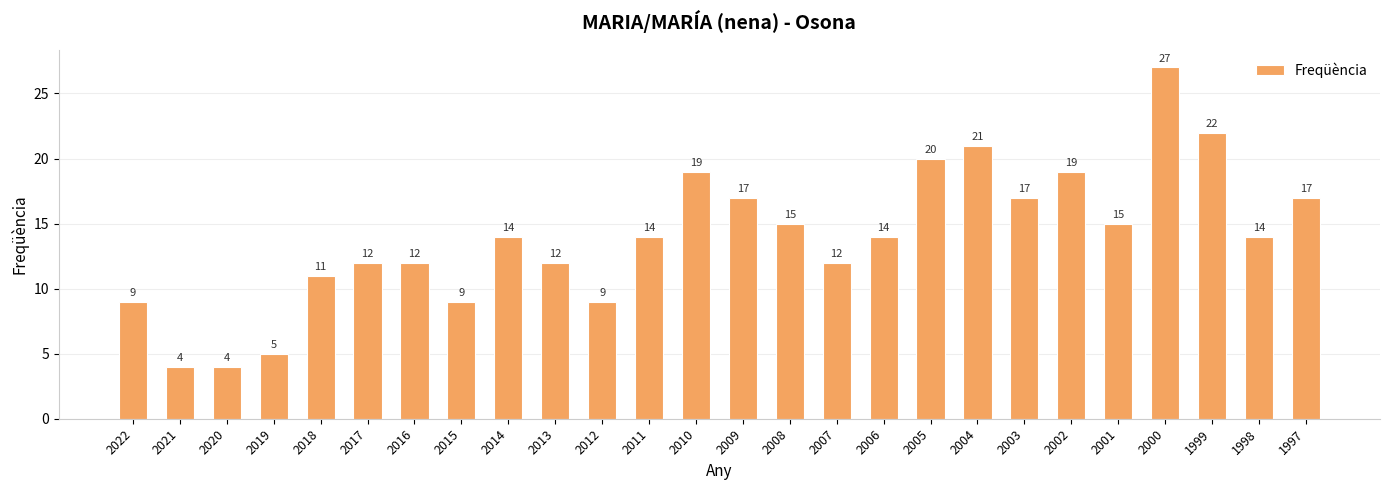

Between 2010 and 2008, which is larger?

2010